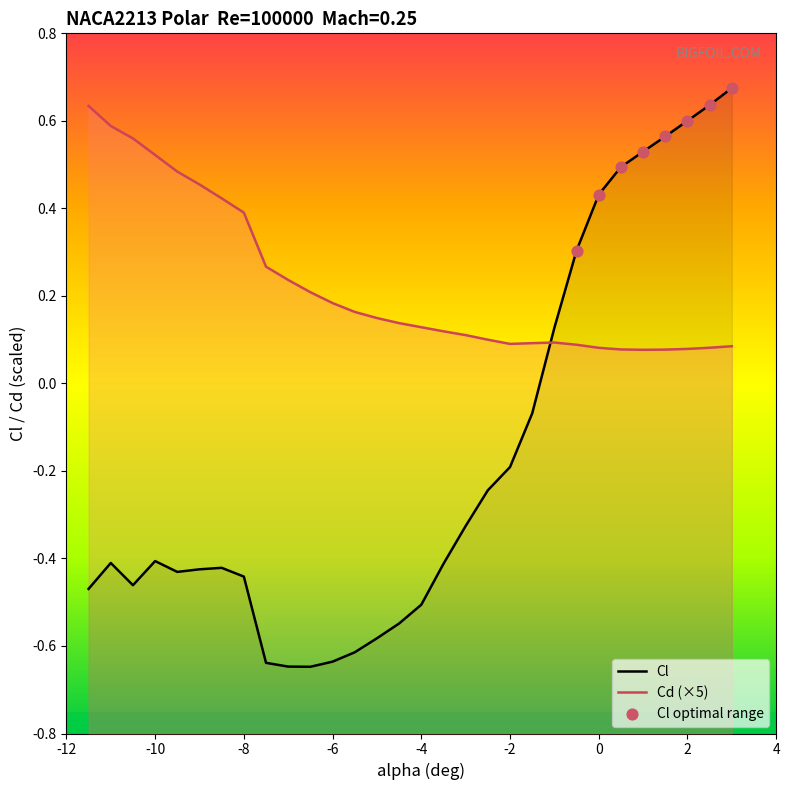

Which series has the largest total across all categories?

Cd